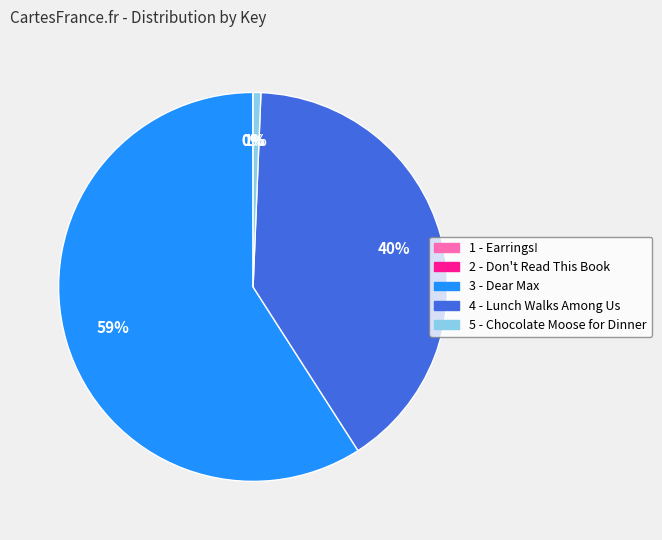

Between 4 - Lunch Walks Among Us and 3 - Dear Max, which is larger?

3 - Dear Max